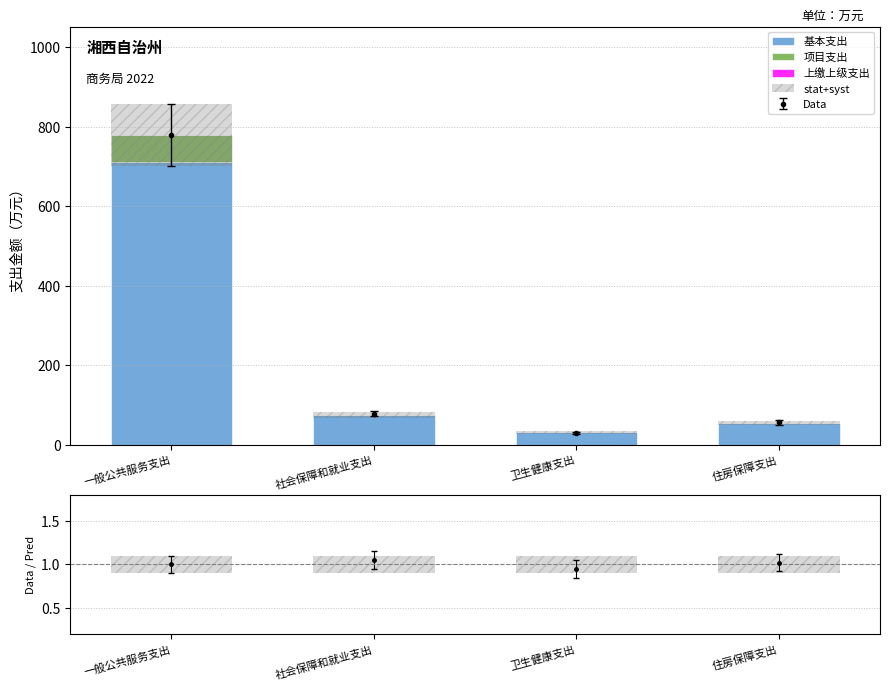

What is the spread (max minus min) of values at 社会保障和就业支出?

74.9